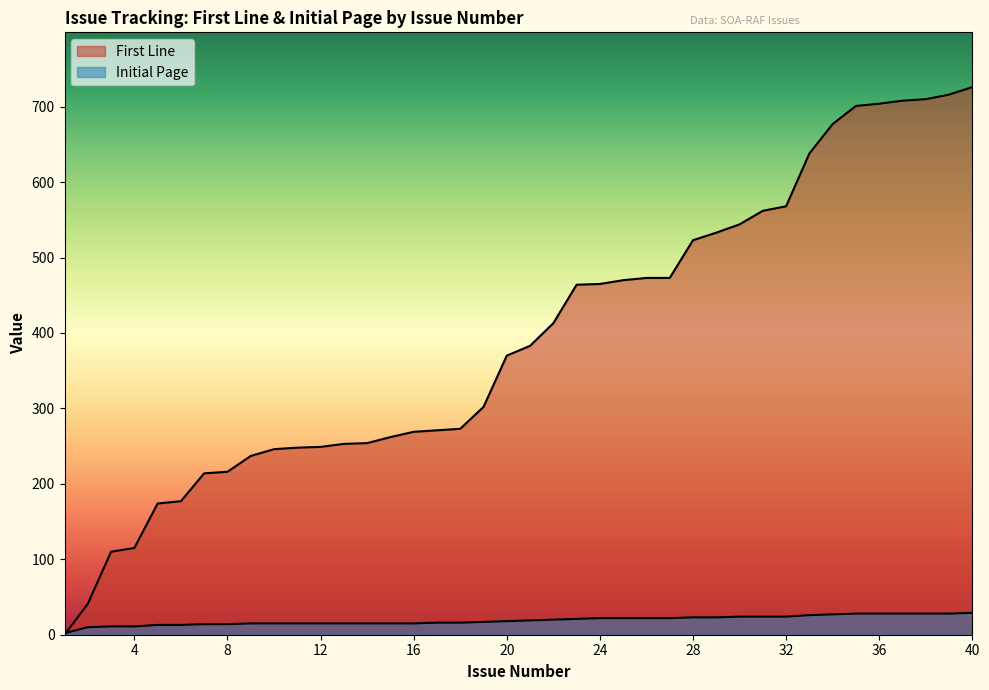

At which label is First Line closest to 363?

20